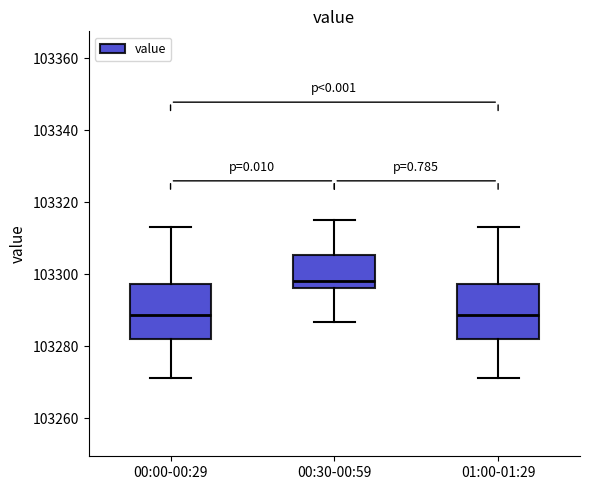

Which box has the highest median line?

00:30-00:59